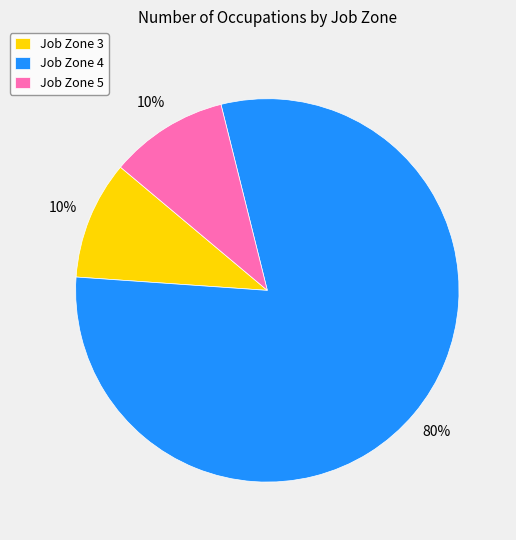

To the nearest percent, what portion does Job Zone 4 represent?

80%